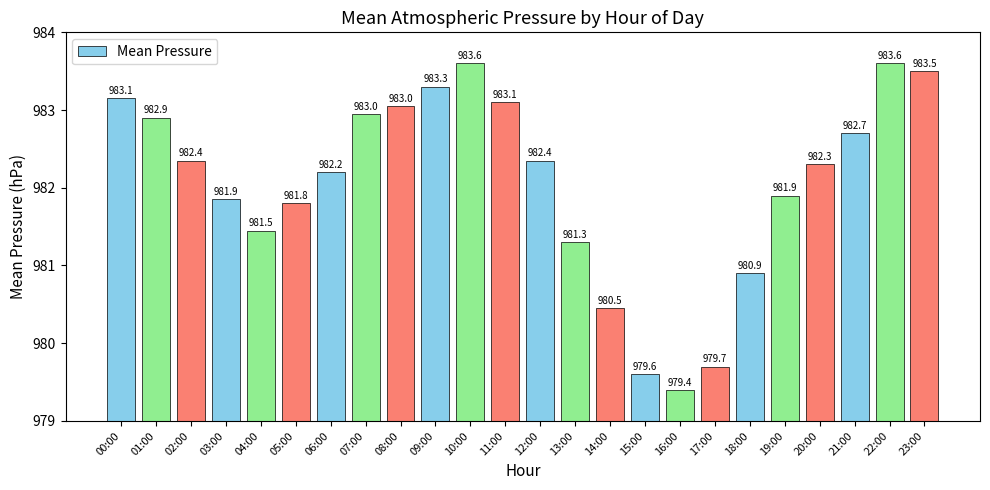

At which label does the data first exceed 982?

00:00